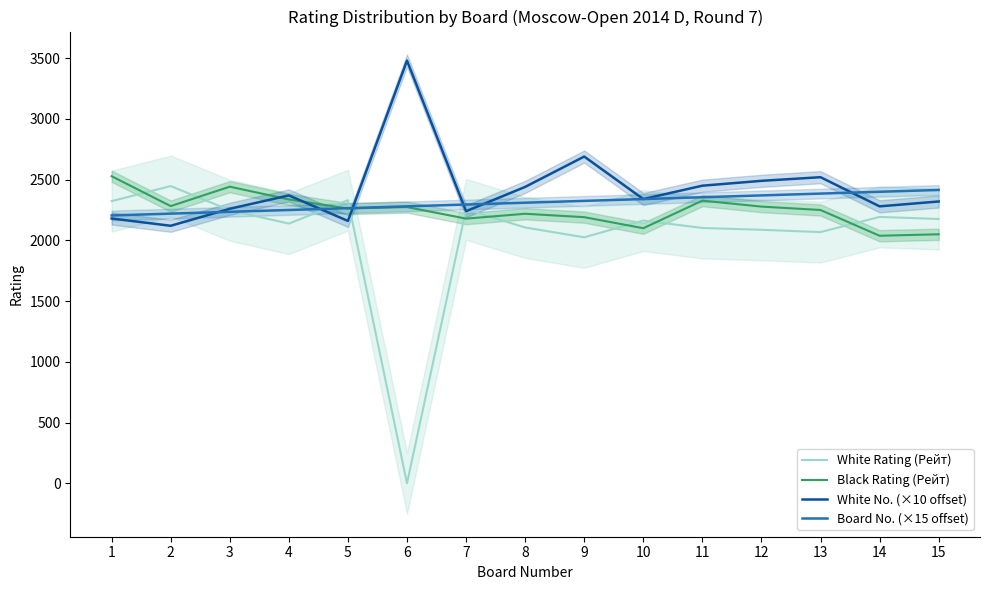

How many data points in Black Rating (Рейт) are less than 2262?

7